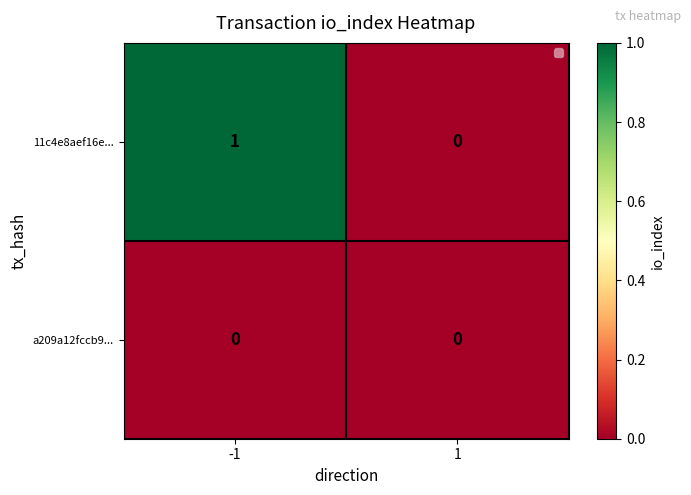

At -1, list the series in order from smallest to largest.

a209a12fccb9..., 11c4e8aef16e...